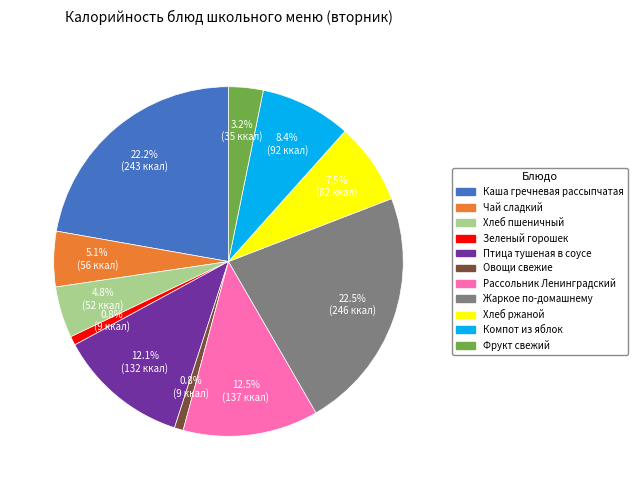

Is Фрукт свежий the majority of the pie?

No